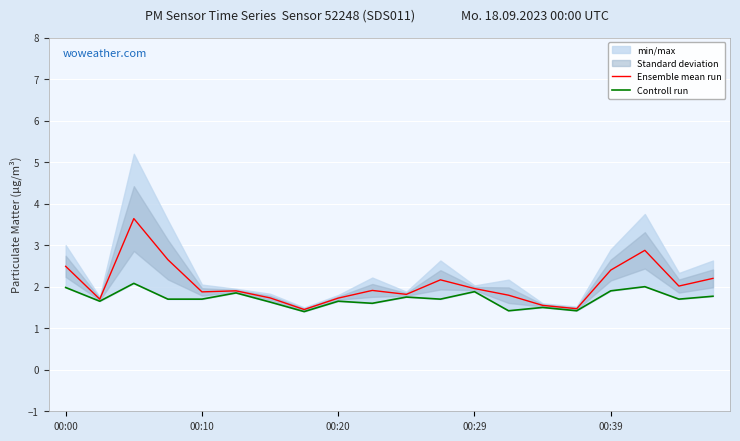

What are all the series names shown in the legend?

Ensemble mean run, Controll run